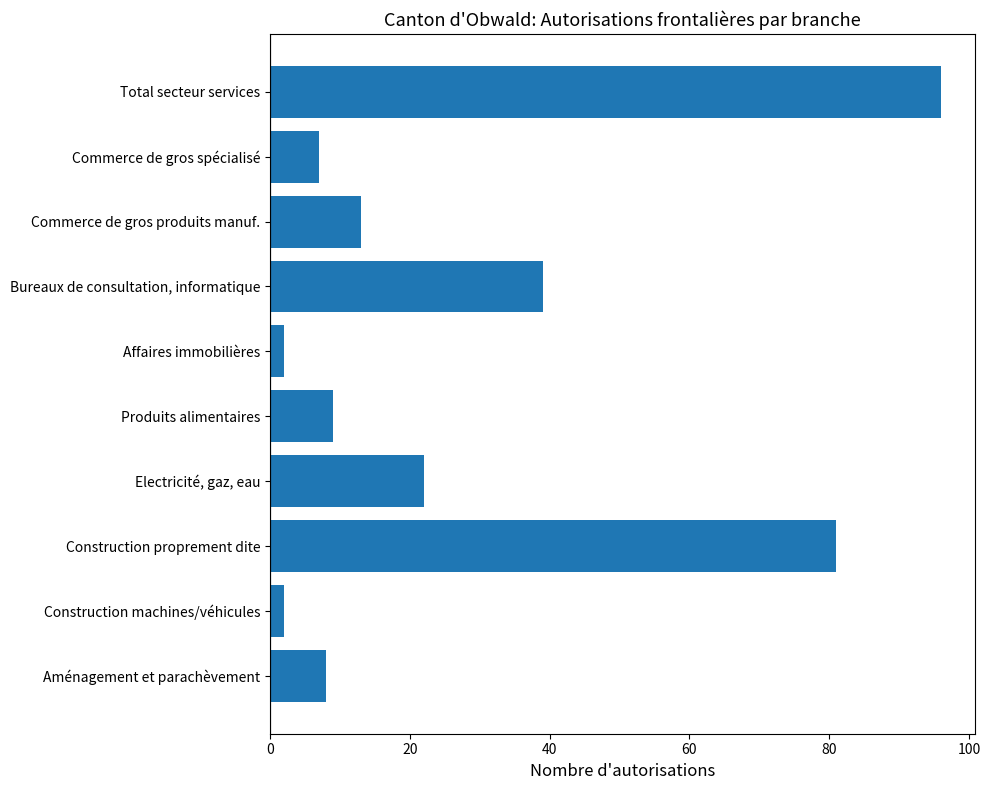

What is the maximum value shown in the chart?

96